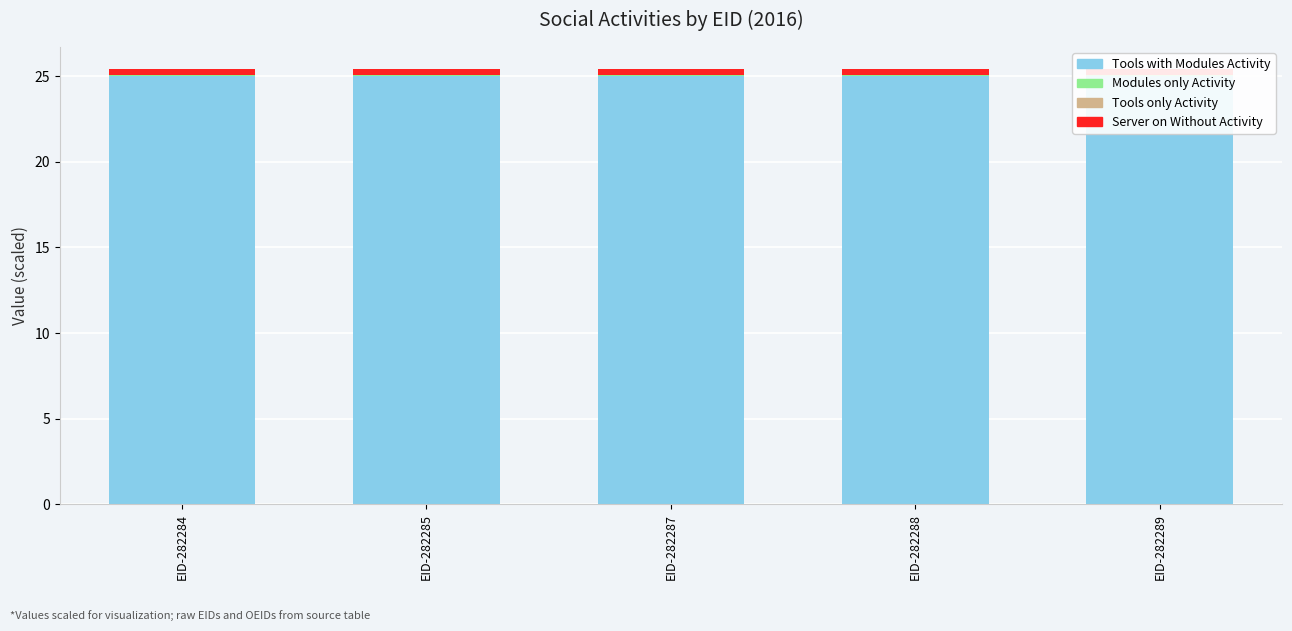

Reading left to right, list all the values displayed in this chart.

Tools with Modules Activity: EID-282284=25.0	EID-282285=25.0	EID-282287=25.0	EID-282288=25.0	EID-282289=25.0
Modules only Activity: EID-282284=0.1	EID-282285=0.1	EID-282287=0.1	EID-282288=0.1	EID-282289=0.1
Tools only Activity: EID-282284=0.0	EID-282285=0.0	EID-282287=0.0	EID-282288=0.0	EID-282289=0.0
Server on Without Activity: EID-282284=0.4	EID-282285=0.4	EID-282287=0.4	EID-282288=0.4	EID-282289=0.4